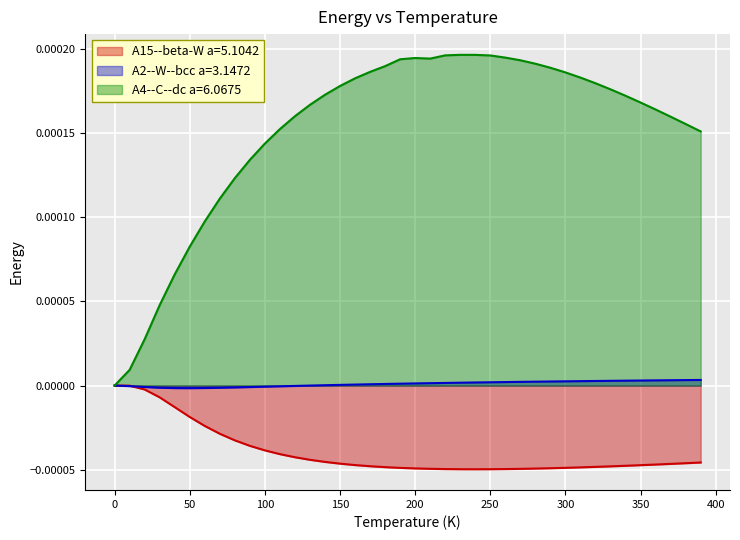

How many lines are shown in the chart?

3